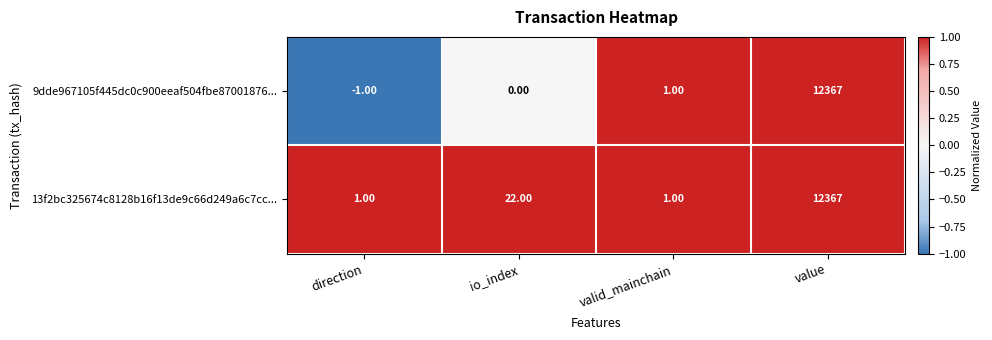

Which series changed the most between io_index and value?

9dde967105f445dc0c900eeaf504fbe87001876...